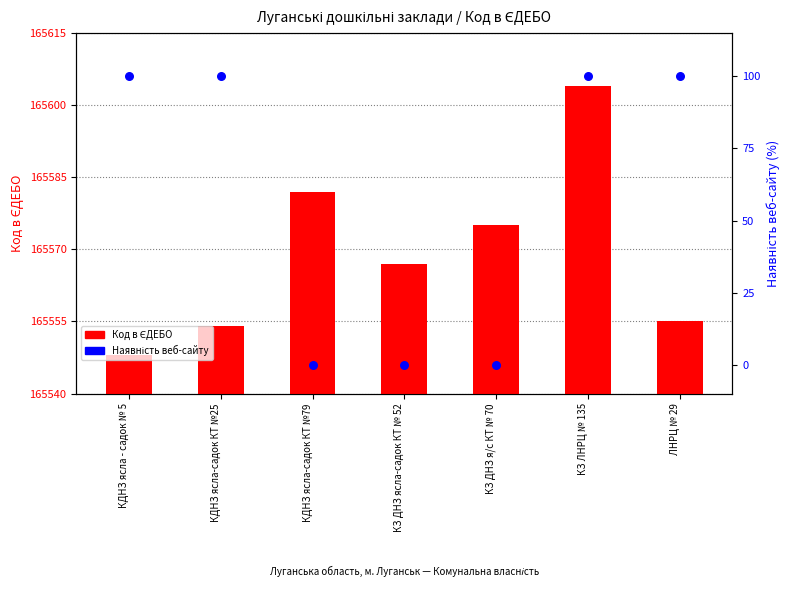

Which series has the largest total across all categories?

Код в ЄДЕБО